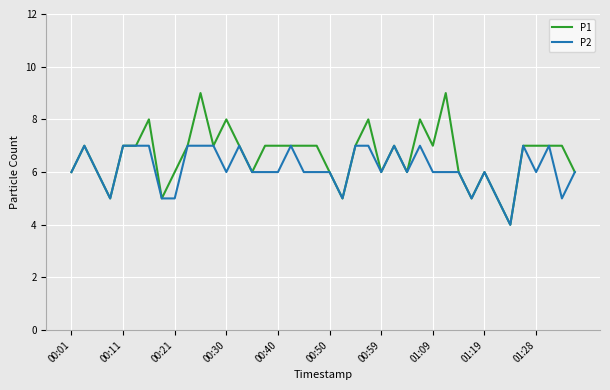

List the series in order of their peak value, highest first.

P1, P2